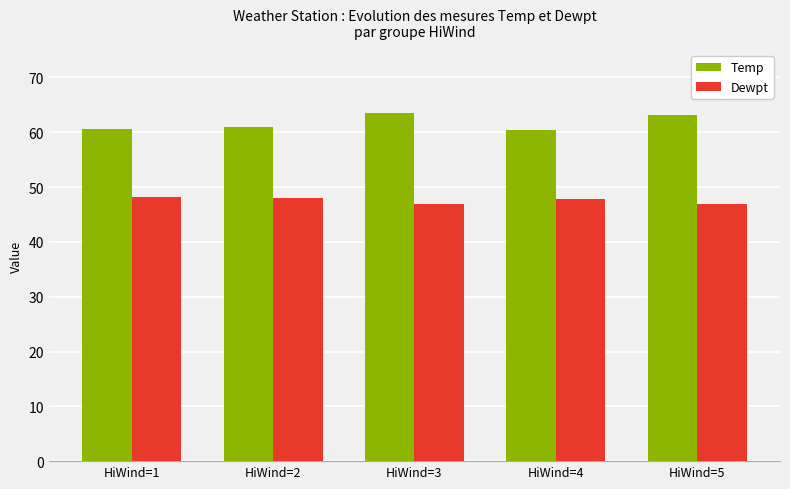

What is the sum of the Dewpt values at HiWind=4 and HiWind=3?

94.7